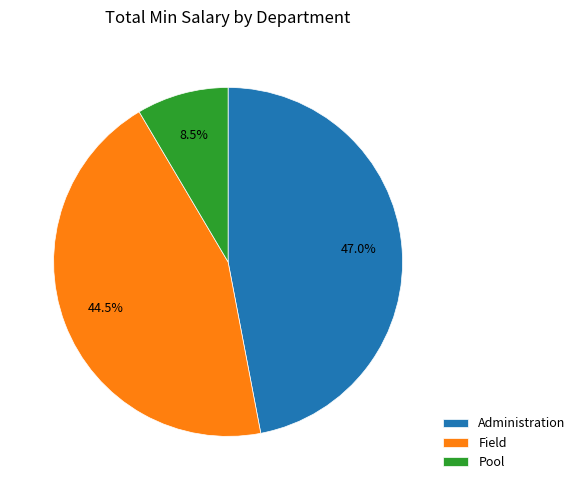

Is there a majority slice in this chart?

No